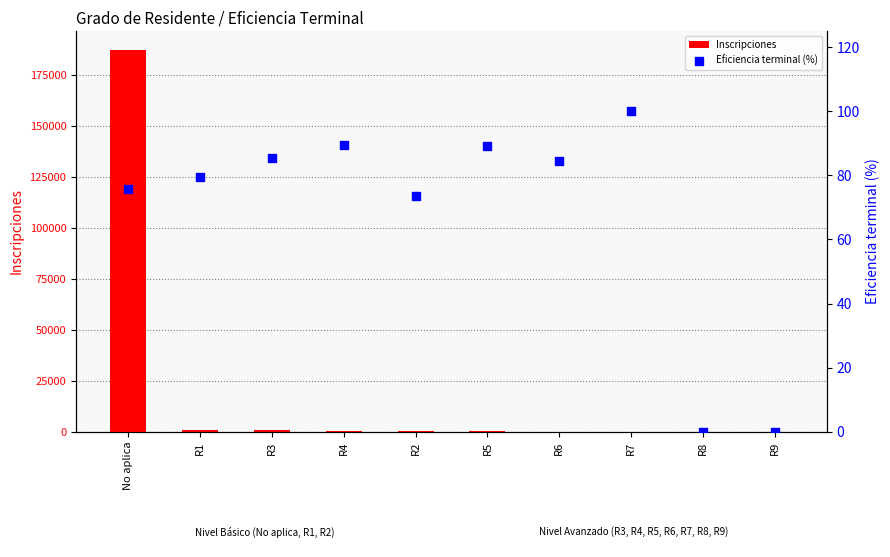

Which series has the widest spread of Y values?

Inscripciones